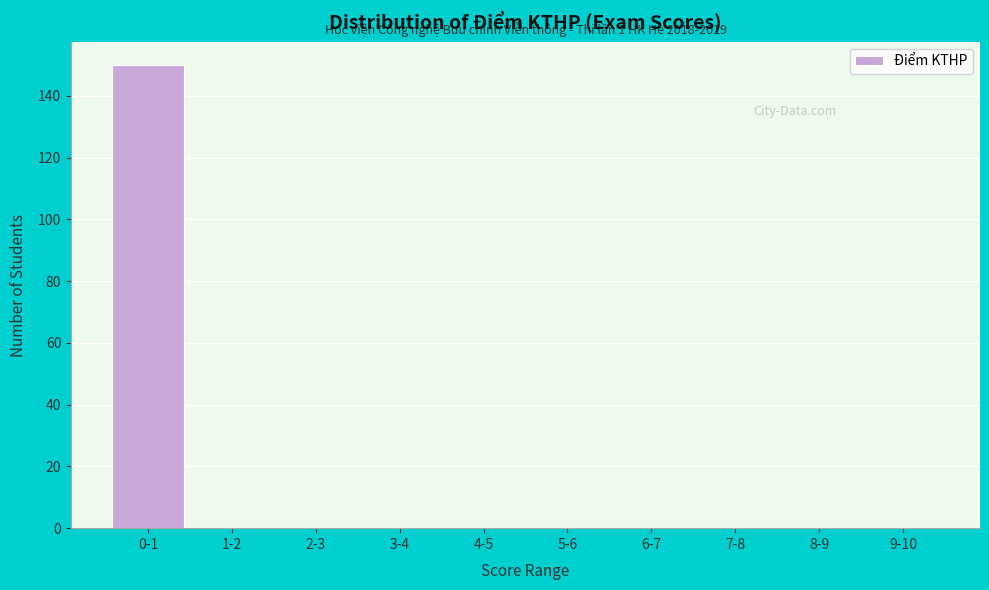

Reading left to right, extract all data points from this chart.

0-1=150	1-2=0	2-3=0	3-4=0	4-5=0	5-6=0	6-7=0	7-8=0	8-9=0	9-10=0